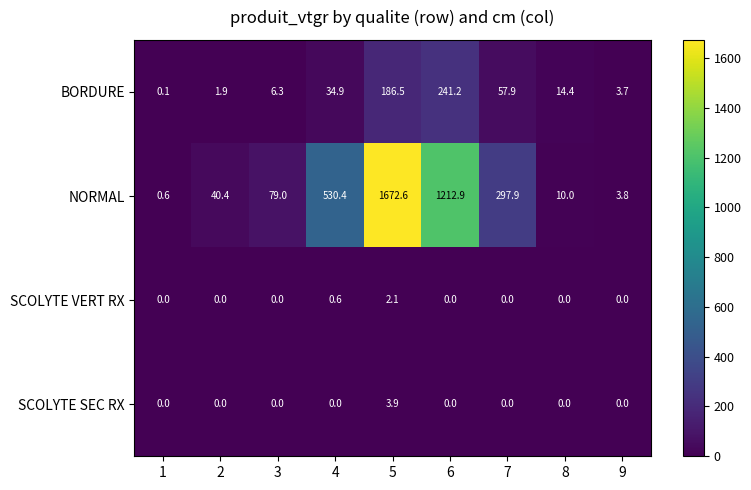

What is the difference between the maximum and minimum values in the SCOLYTE VERT RX series?

2.1